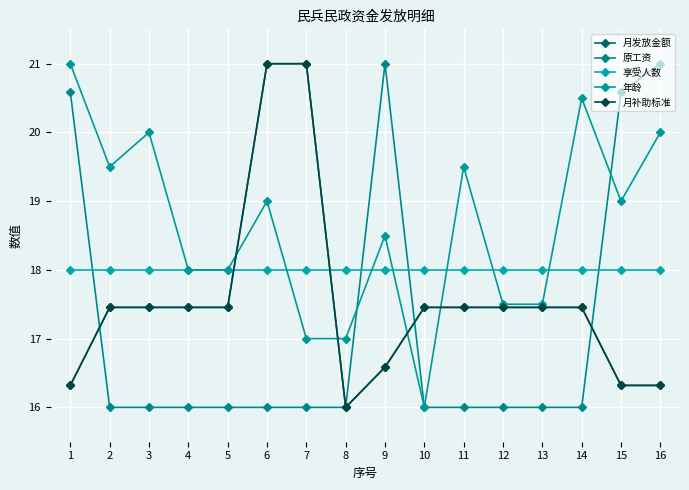

Does the chart have visible grid lines?

Yes